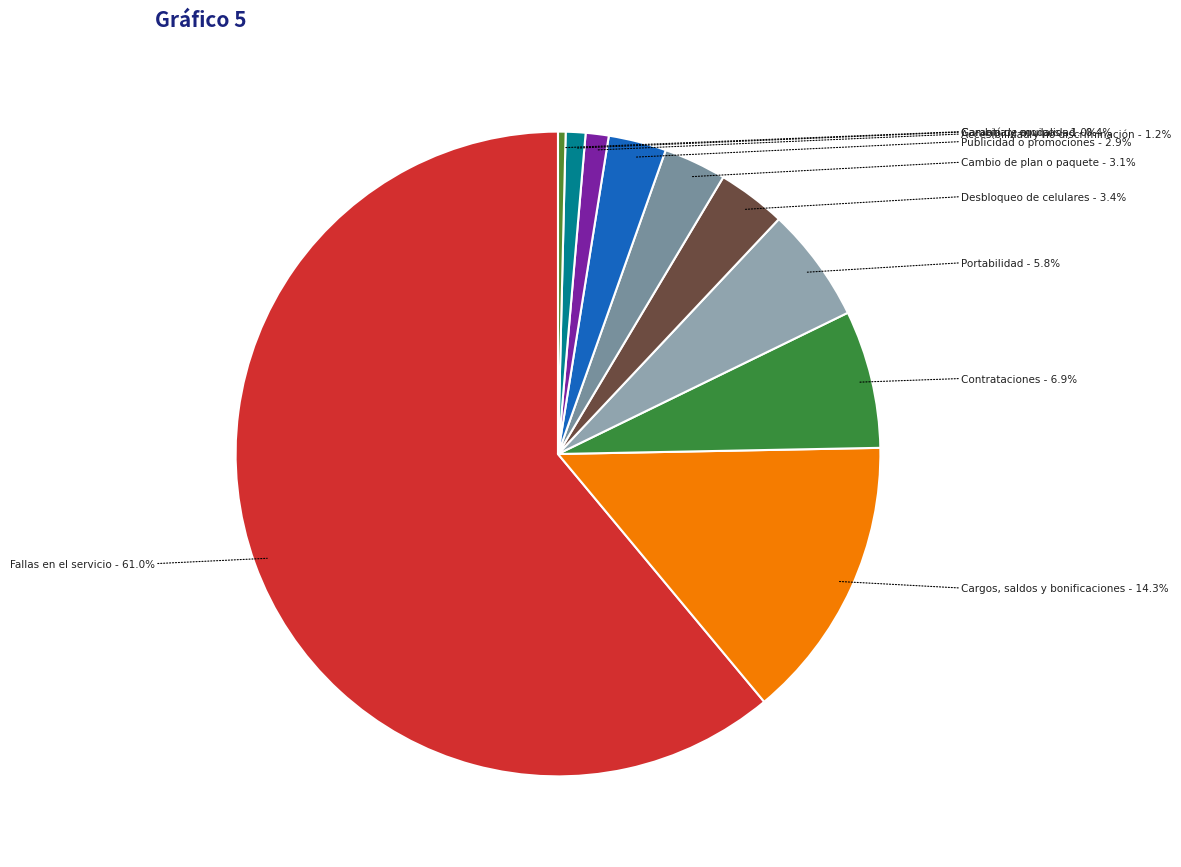

Rank the categories by value from lowest to highest.

Cambio de modalidad, Garantía y equipos, Accesibilidad y no discriminación, Publicidad o promociones, Cambio de plan o paquete, Desbloqueo de celulares, Portabilidad, Contrataciones, Cargos, saldos y bonificaciones, Fallas en el servicio